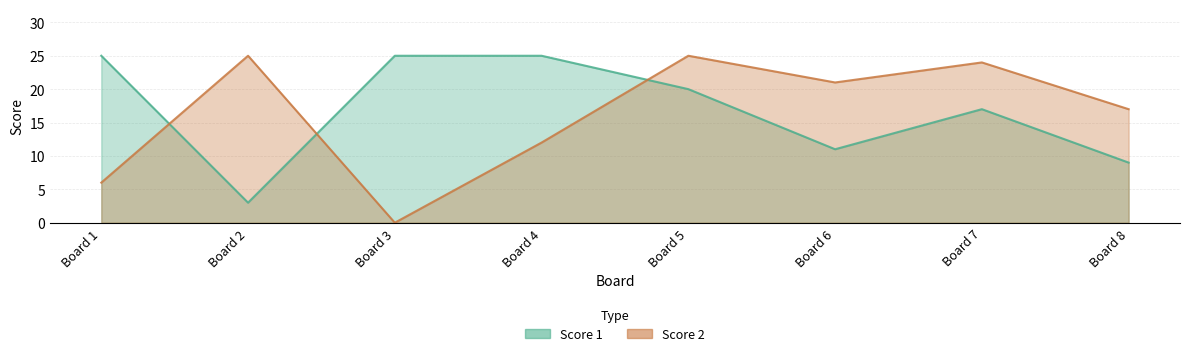

At which category is the sum across all series the highest?

Board 5